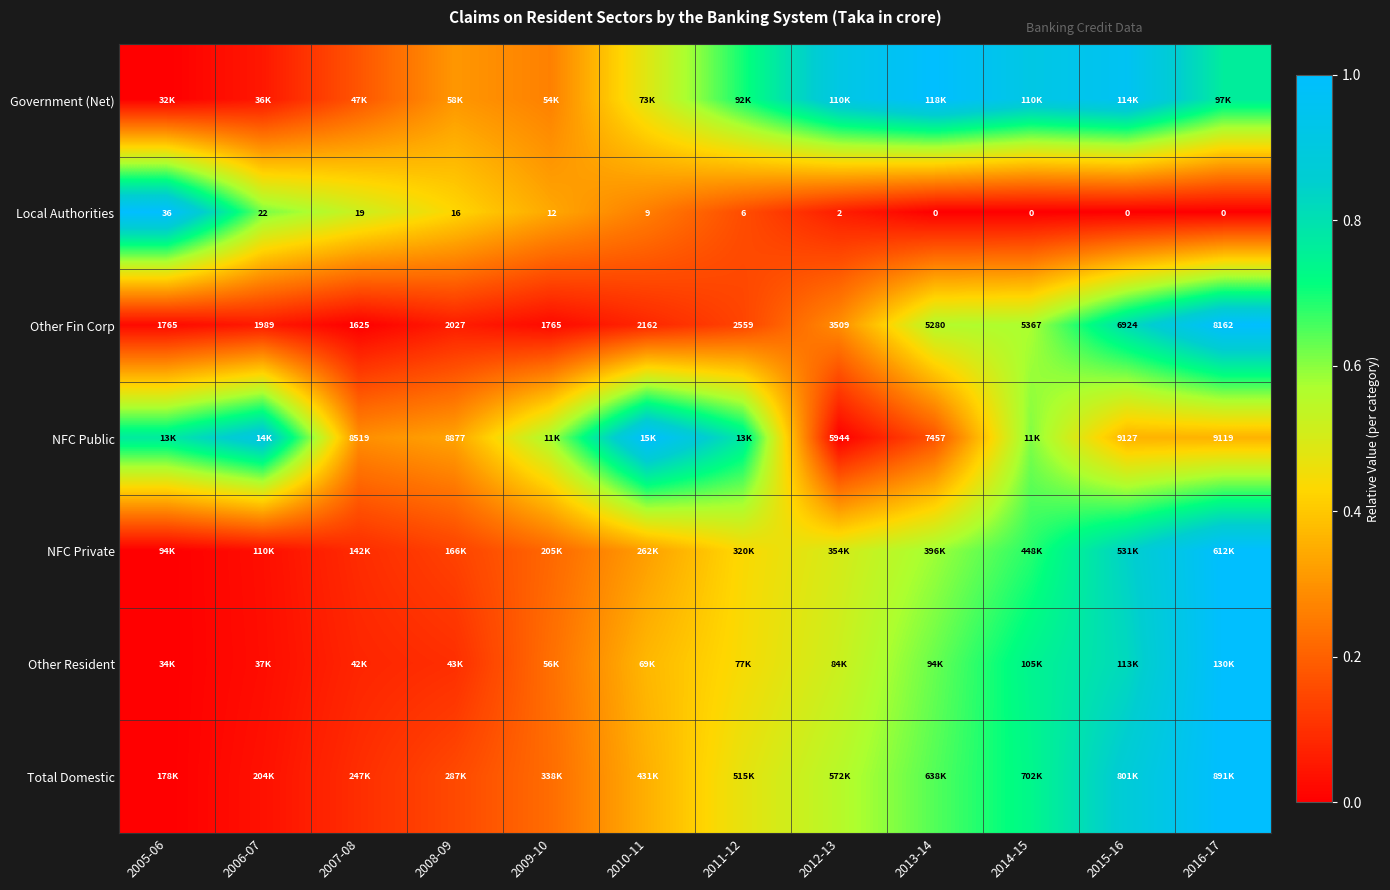

Which has a higher value, 2006-07 or 2014-15?

2014-15